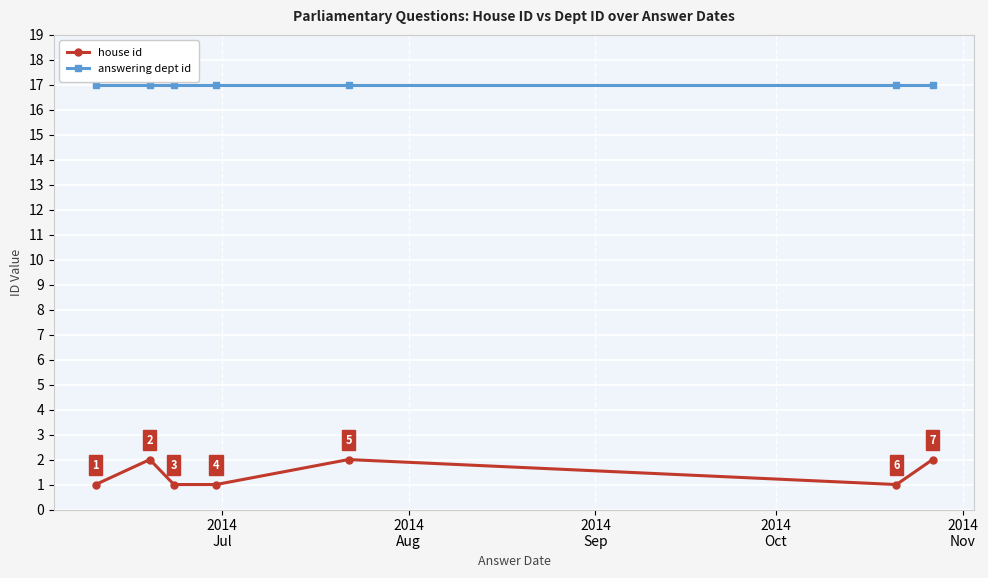

Which series has the widest spread of values?

house id